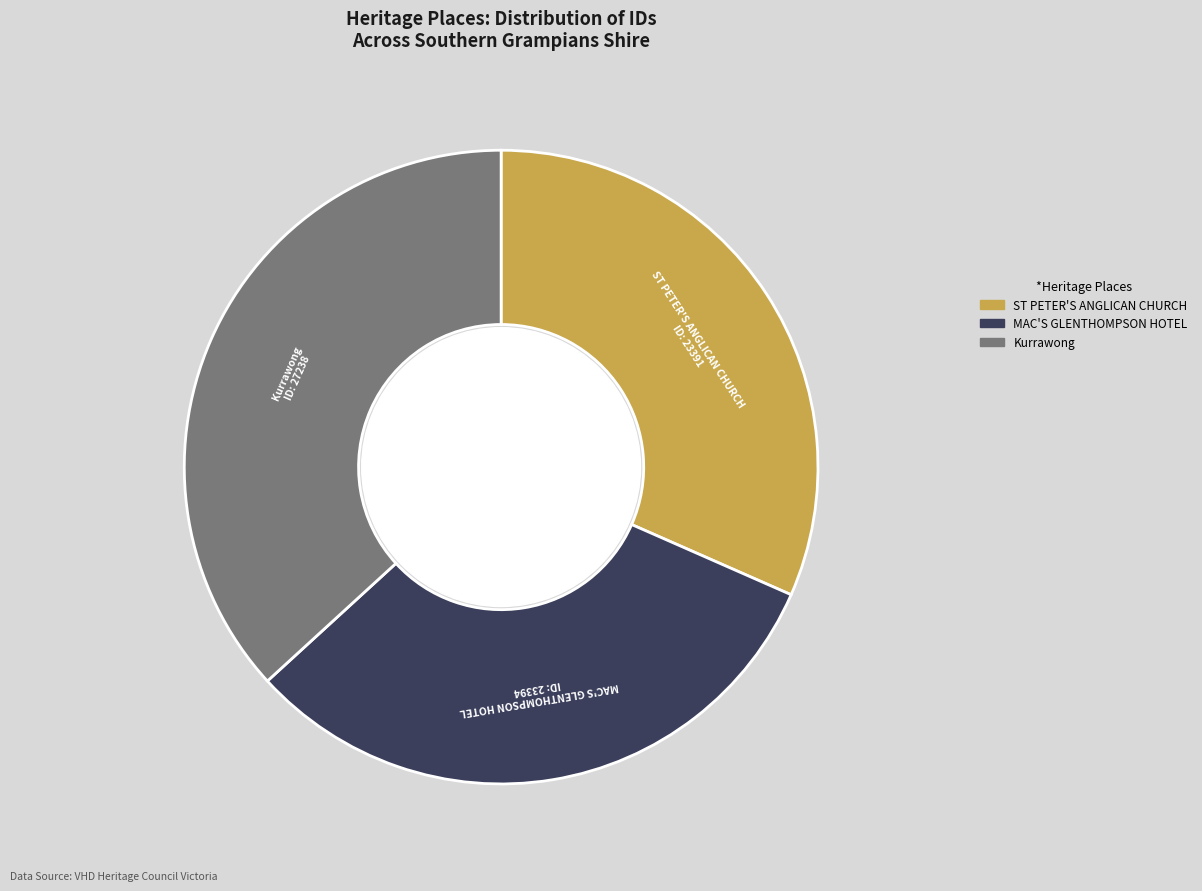

True or false: MAC'S GLENTHOMPSON HOTEL accounts for 40% of the total.

False